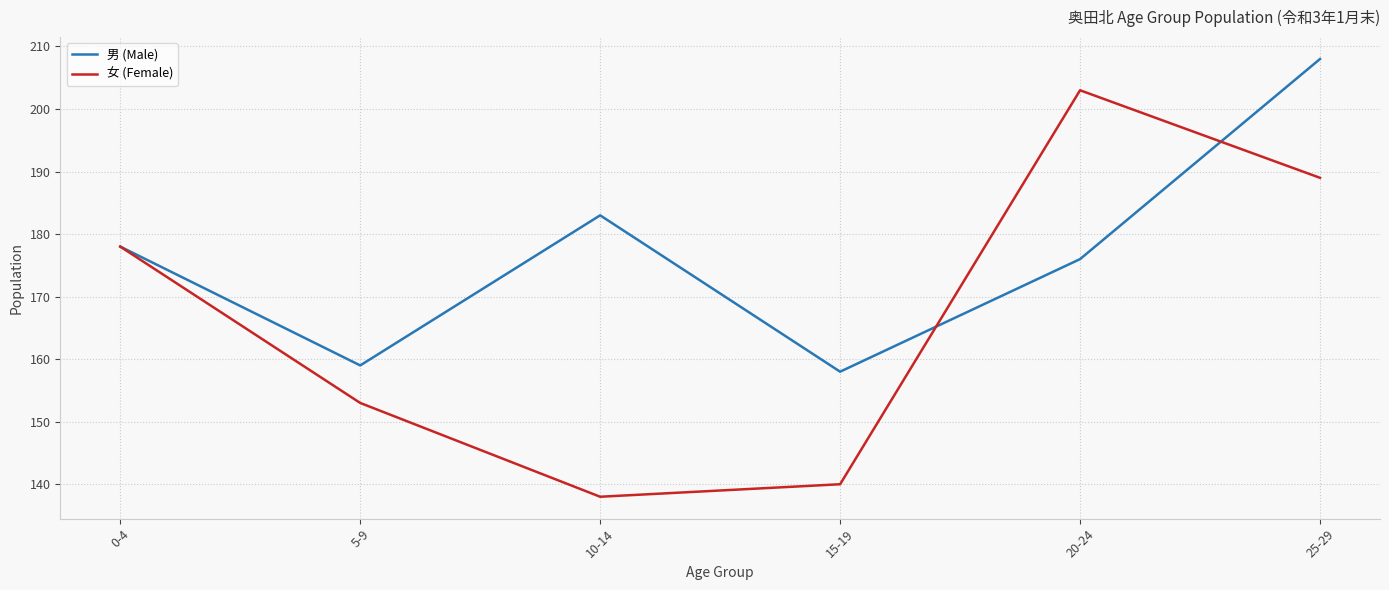

True or false: 男 (Male) has more than 2 interior local peaks.

False